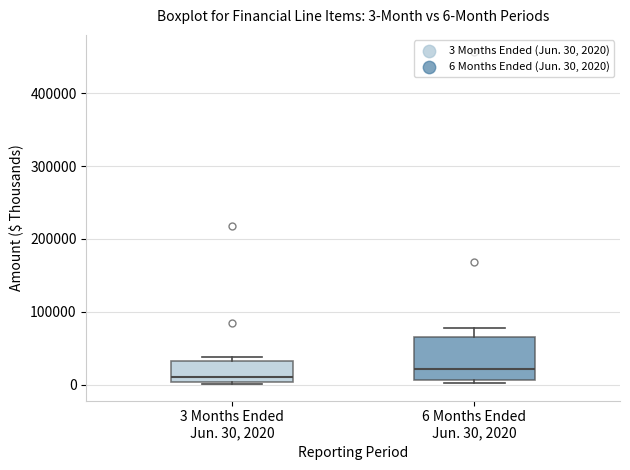

Which box has the lowest median line?

3 Months Ended Jun. 30, 2020